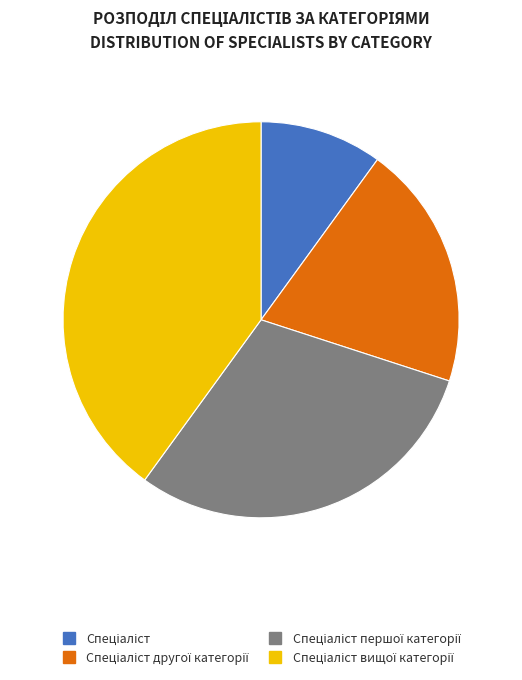

How many slices are in this pie chart?

4